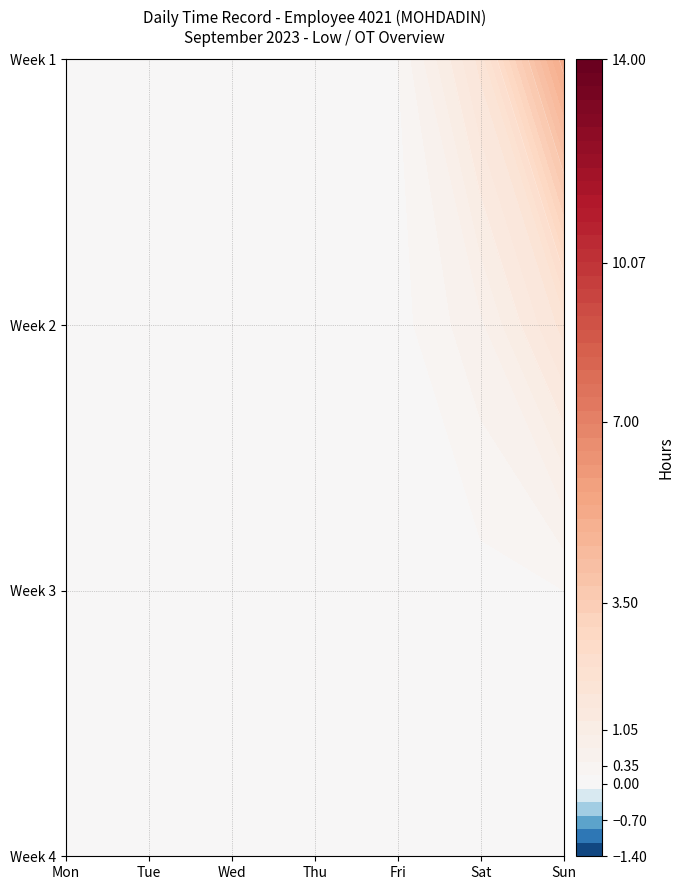

What is the total value across all series at 0?

10.1